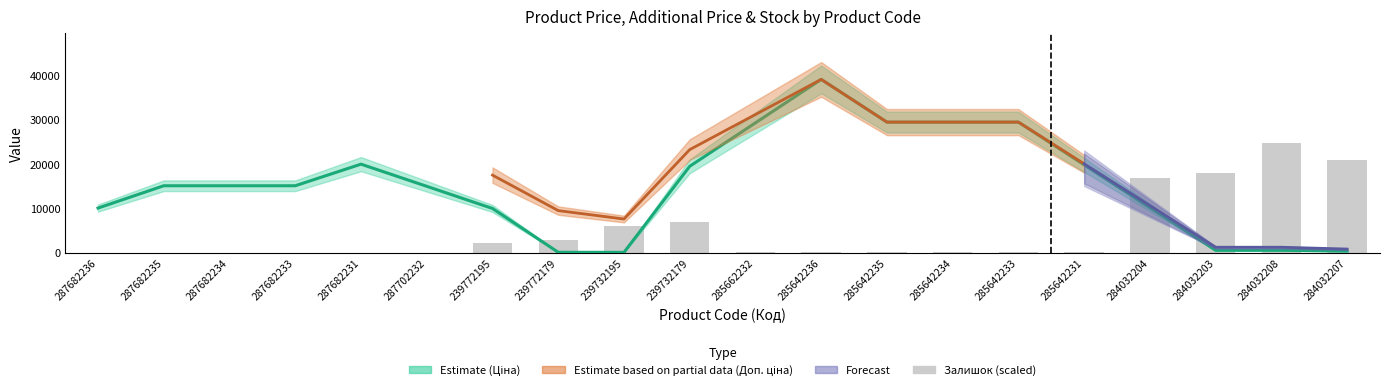

How many data points in Залишок are above 14?

9